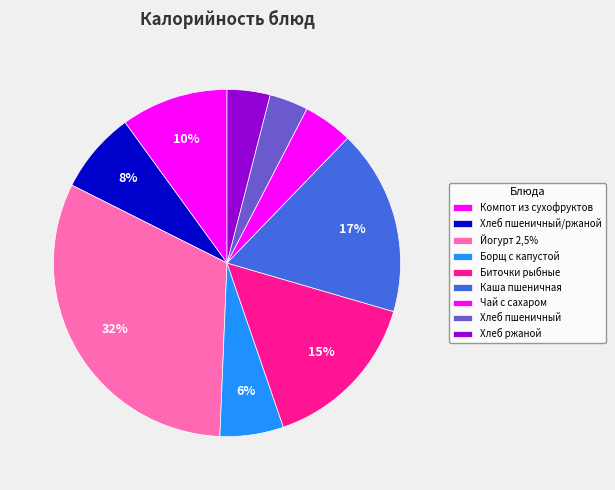

Does any single category account for the majority?

No